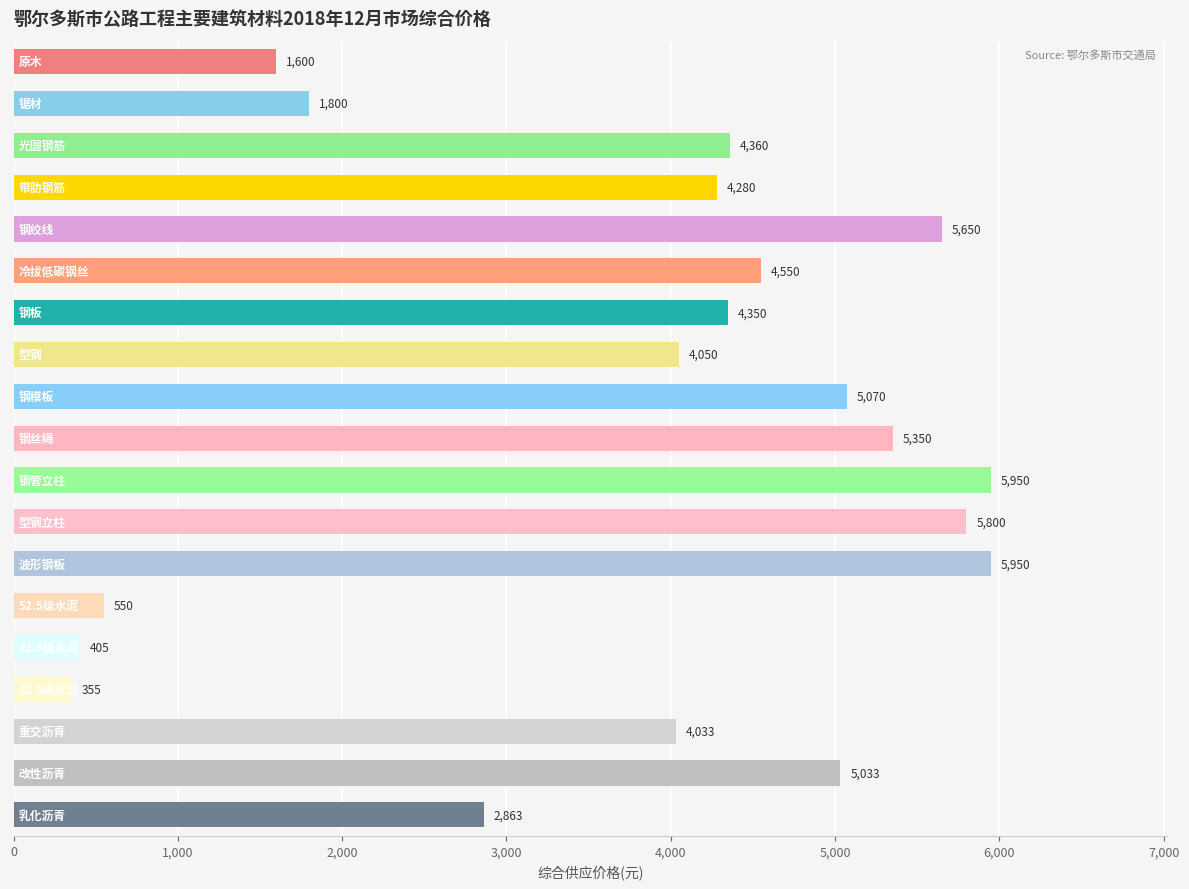

How many bars are there in total?

19